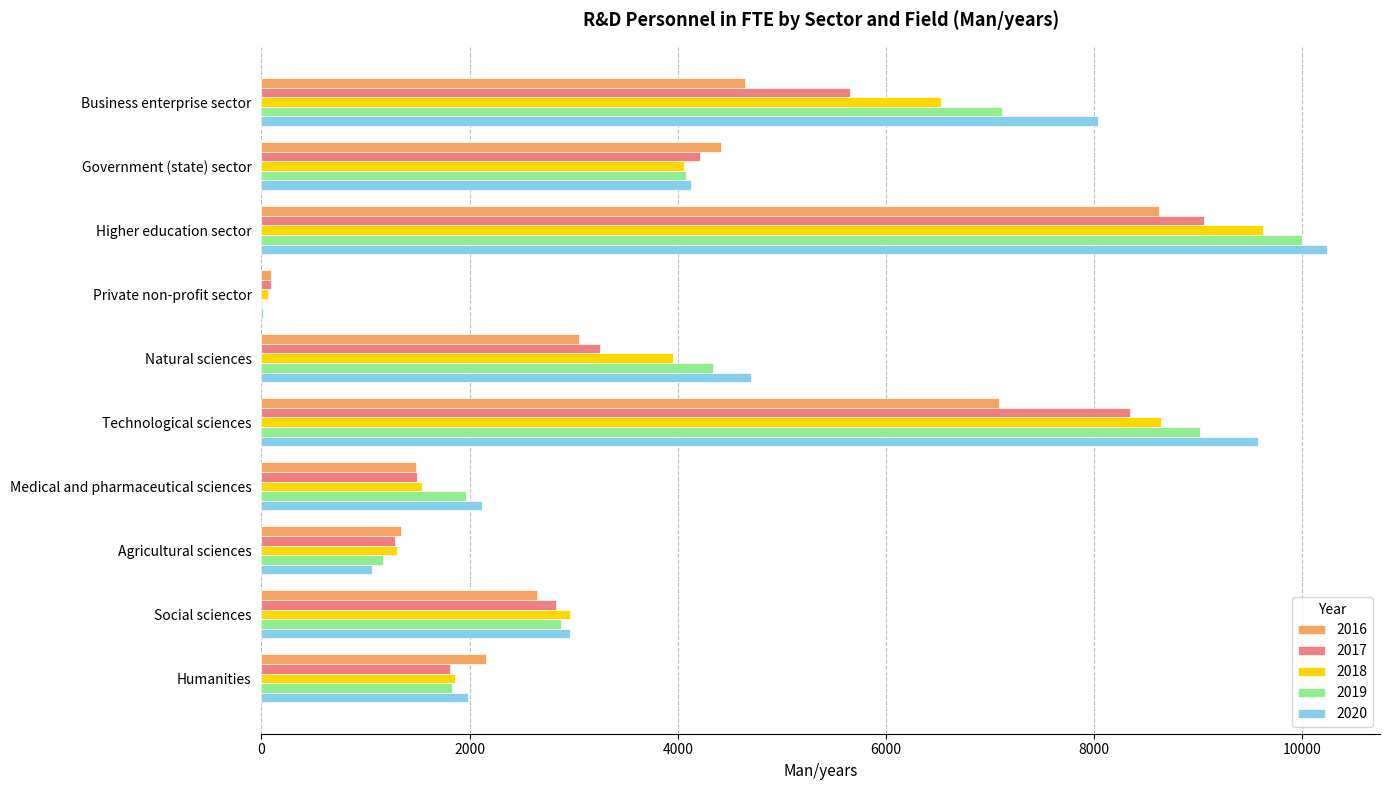

What is the sum of all 2017 values?

38021.2